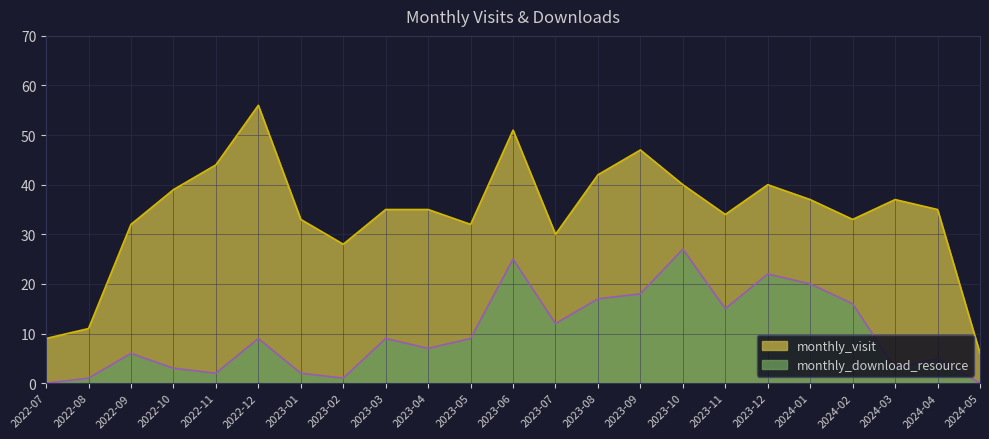

What is the total value across all series at 2022-10?

42